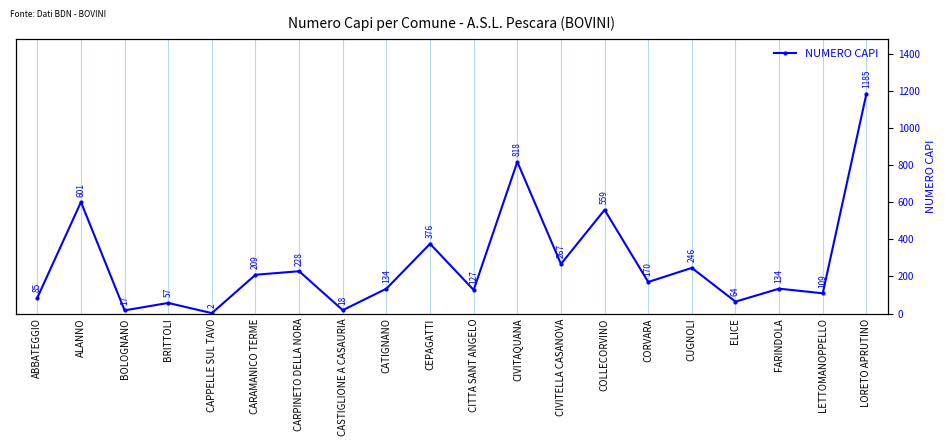

Which has a higher value, LORETO APRUTINO or CIVITAQUANA?

LORETO APRUTINO